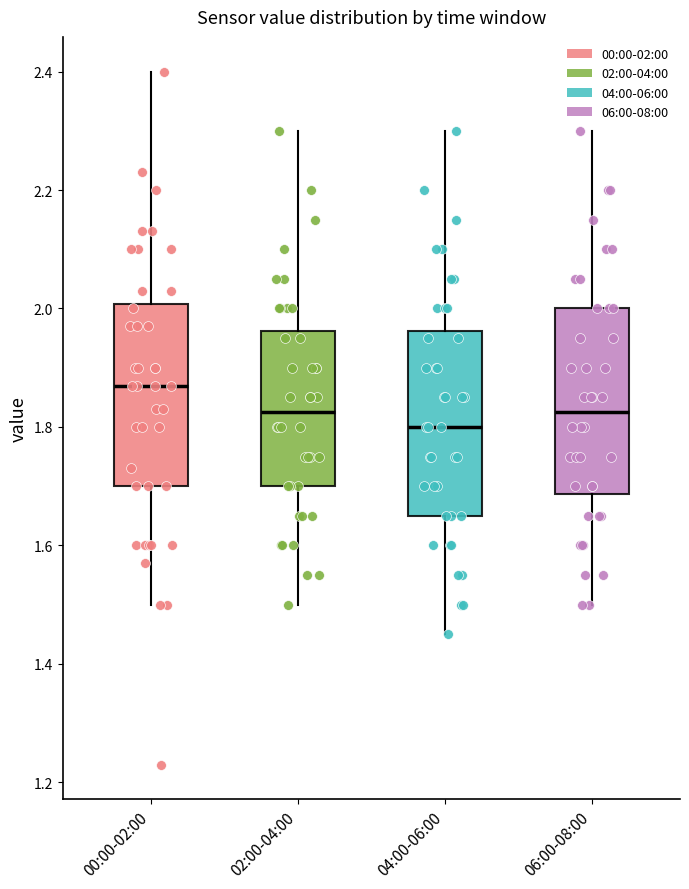

Reading left to right, read every box against the y-axis: the position of its median line, the range the box covers, and the ends of its whiskers. The values are not printed on the chart, so give them approximately, as read against the axis.

00:00-02:00: median 1.88, box 1.70 to 2.00, whiskers 1.50 to 2.40
02:00-04:00: median 1.82, box 1.70 to 1.96, whiskers 1.50 to 2.30
04:00-06:00: median 1.80, box 1.66 to 1.96, whiskers 1.46 to 2.30
06:00-08:00: median 1.82, box 1.68 to 2.00, whiskers 1.50 to 2.30